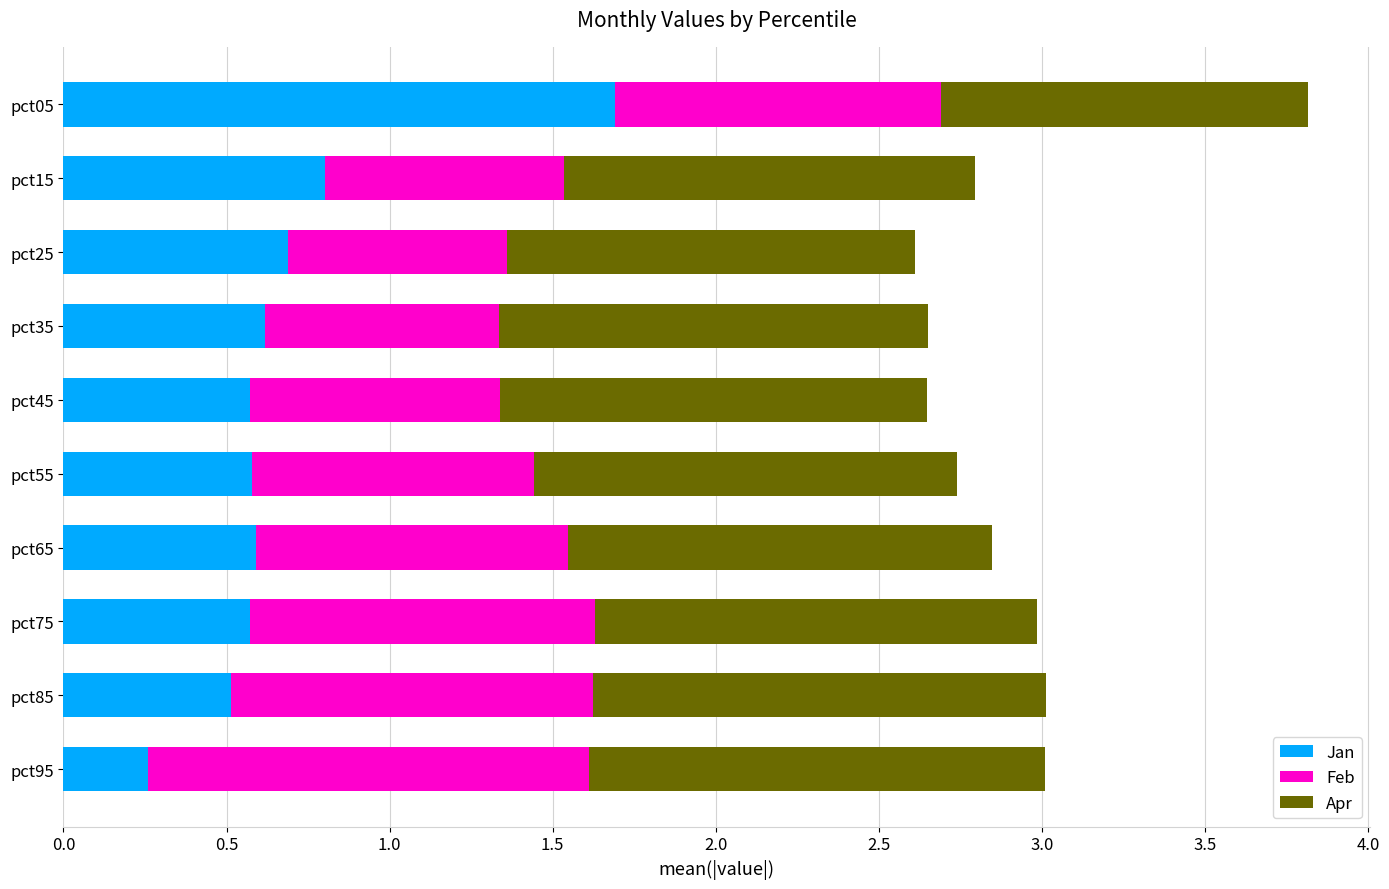

At which category is the sum across all series the highest?

pct05